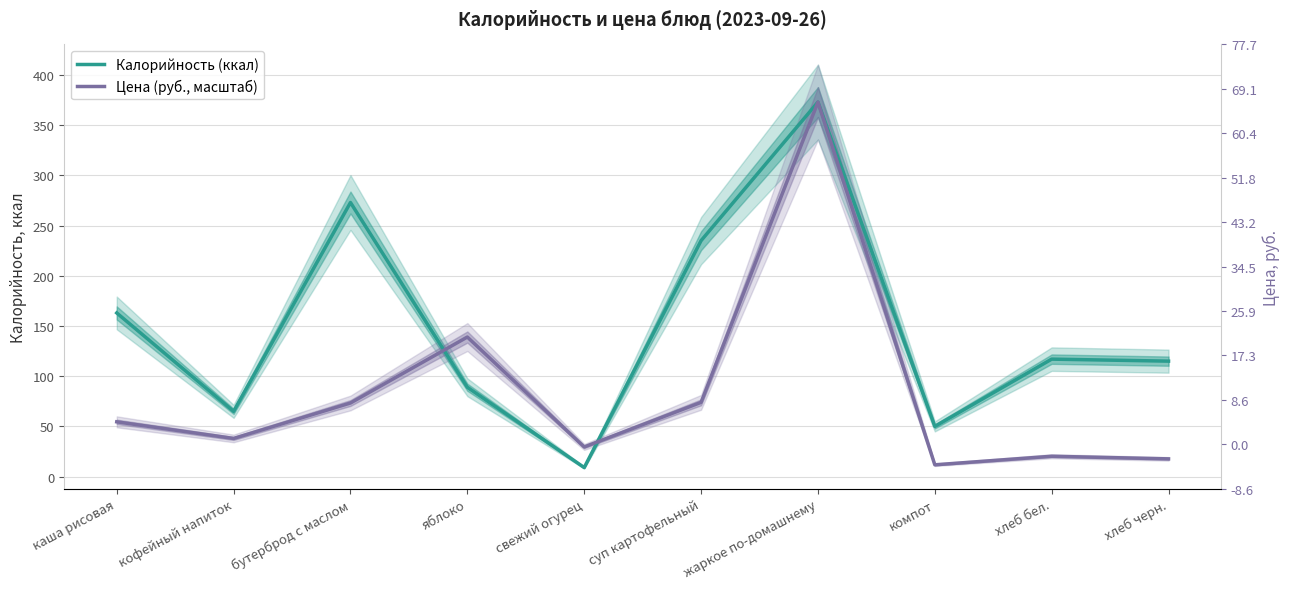

How many lines are shown in the chart?

2